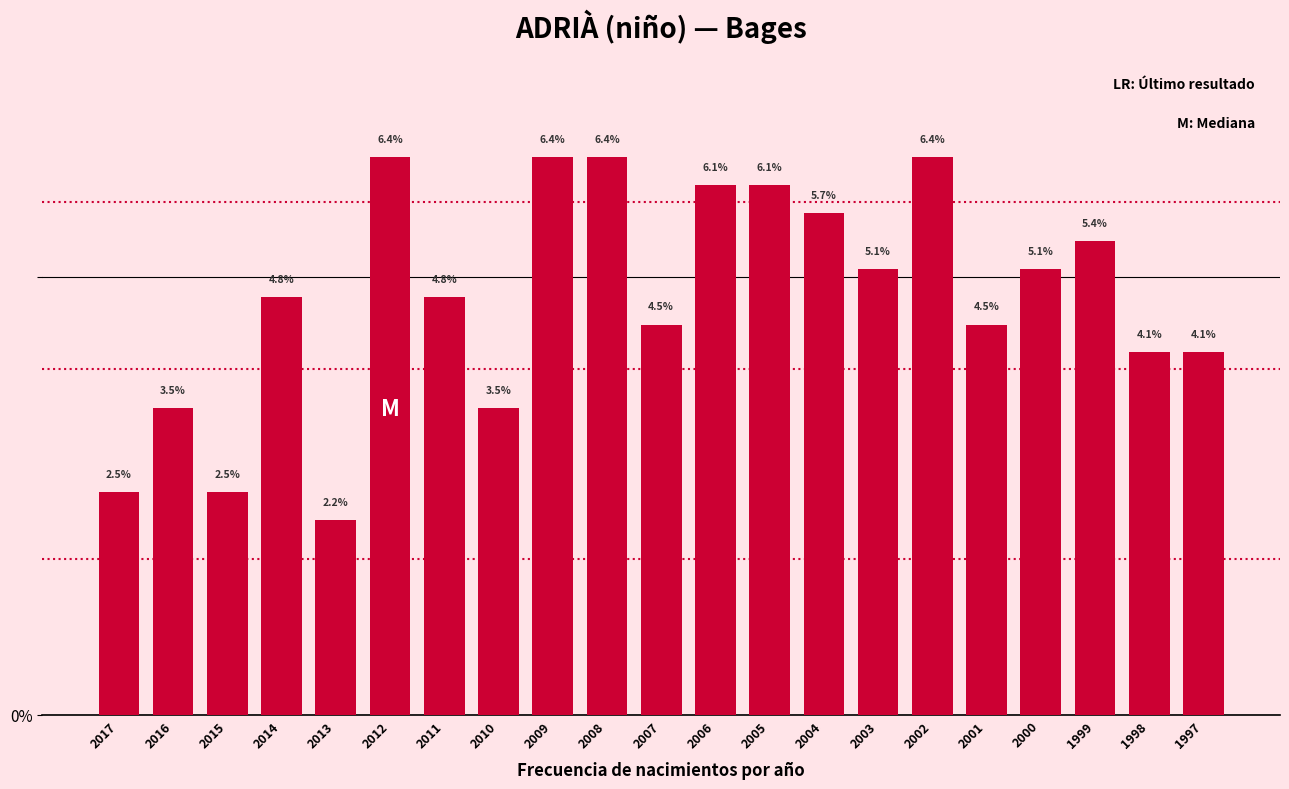

Reading left to right, transcribe all the data shown in this chart.

2017=2.5	2016=3.5	2015=2.5	2014=4.8	2013=2.2	2012=6.4	2011=4.8	2010=3.5	2009=6.4	2008=6.4	2007=4.5	2006=6.1	2005=6.1	2004=5.7	2003=5.1	2002=6.4	2001=4.5	2000=5.1	1999=5.4	1998=4.1	1997=4.1